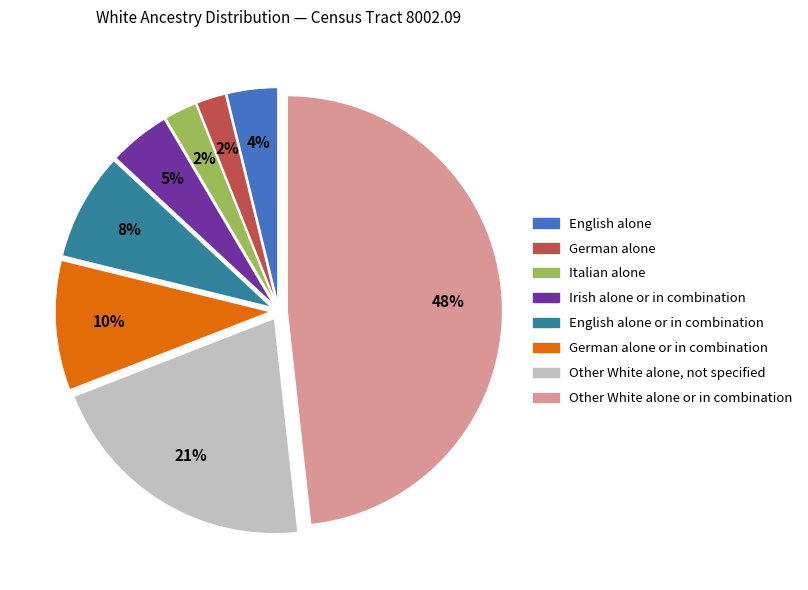

Is there a majority slice in this chart?

No